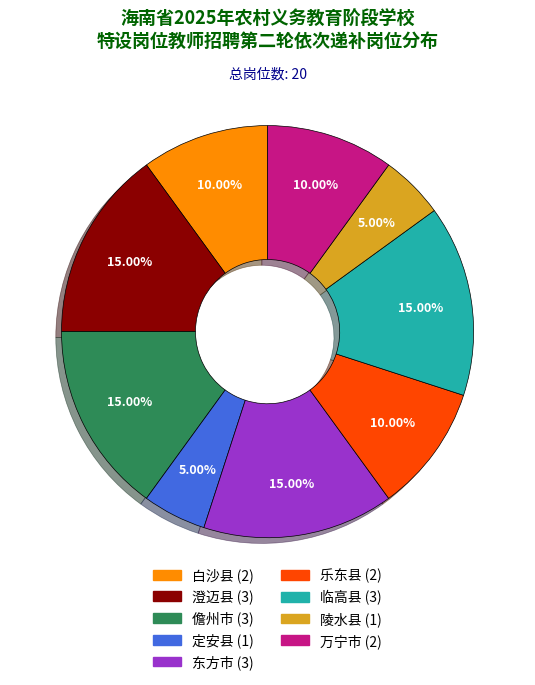

To the nearest percent, what is the difference between the 万宁市 and 定安县 slice percentages?

5%